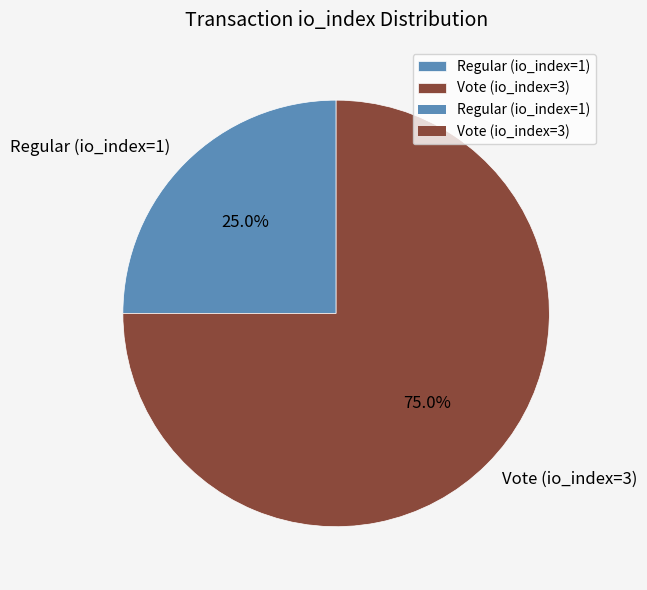

To the nearest percent, what portion does Vote (io_index=3) represent?

75%